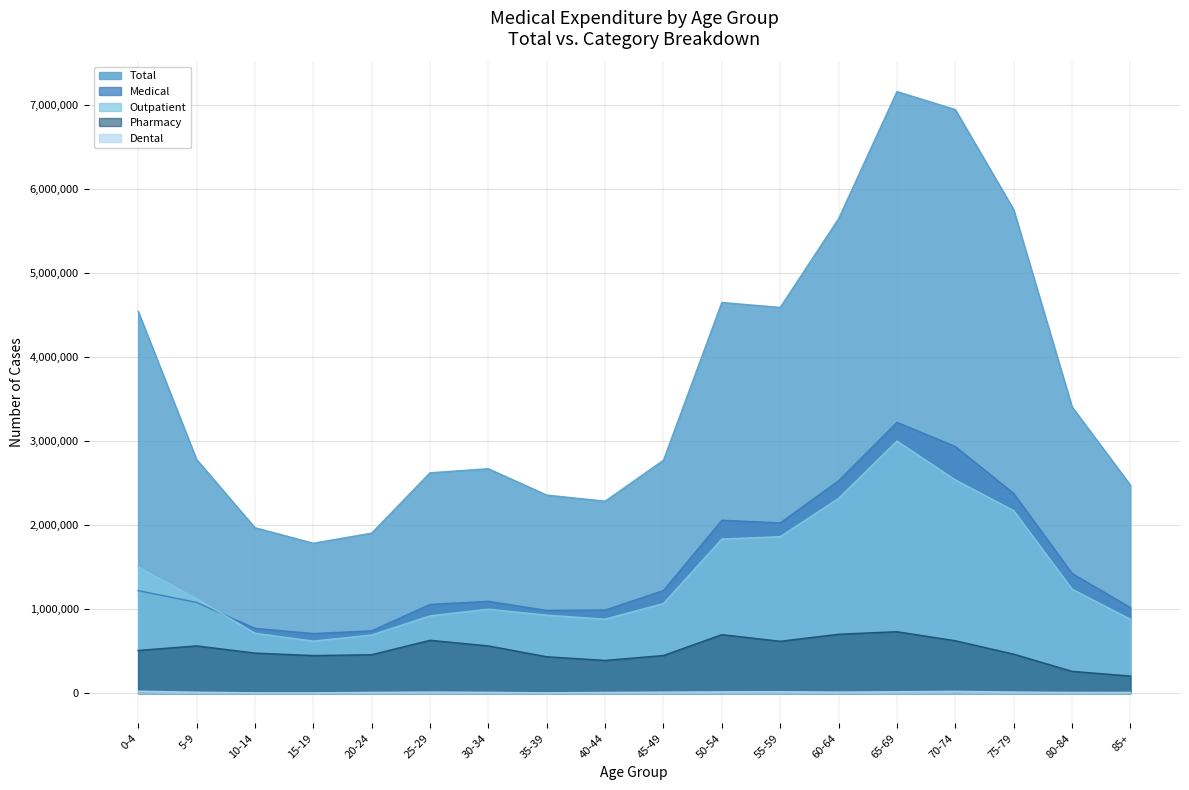

What is the value of the Dental point at the 12th from the left?

18637